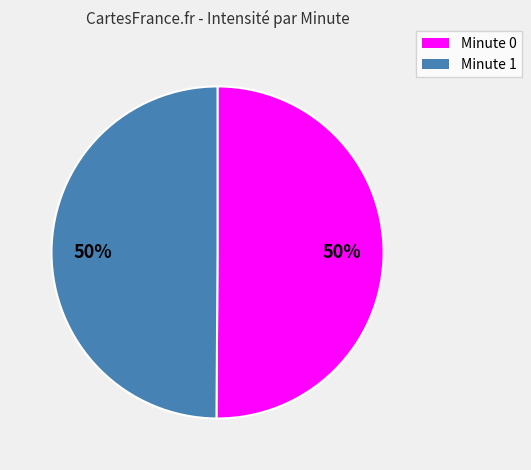

Approximately how many times larger is the value at Minute 0 compared to Minute 1?

1.0